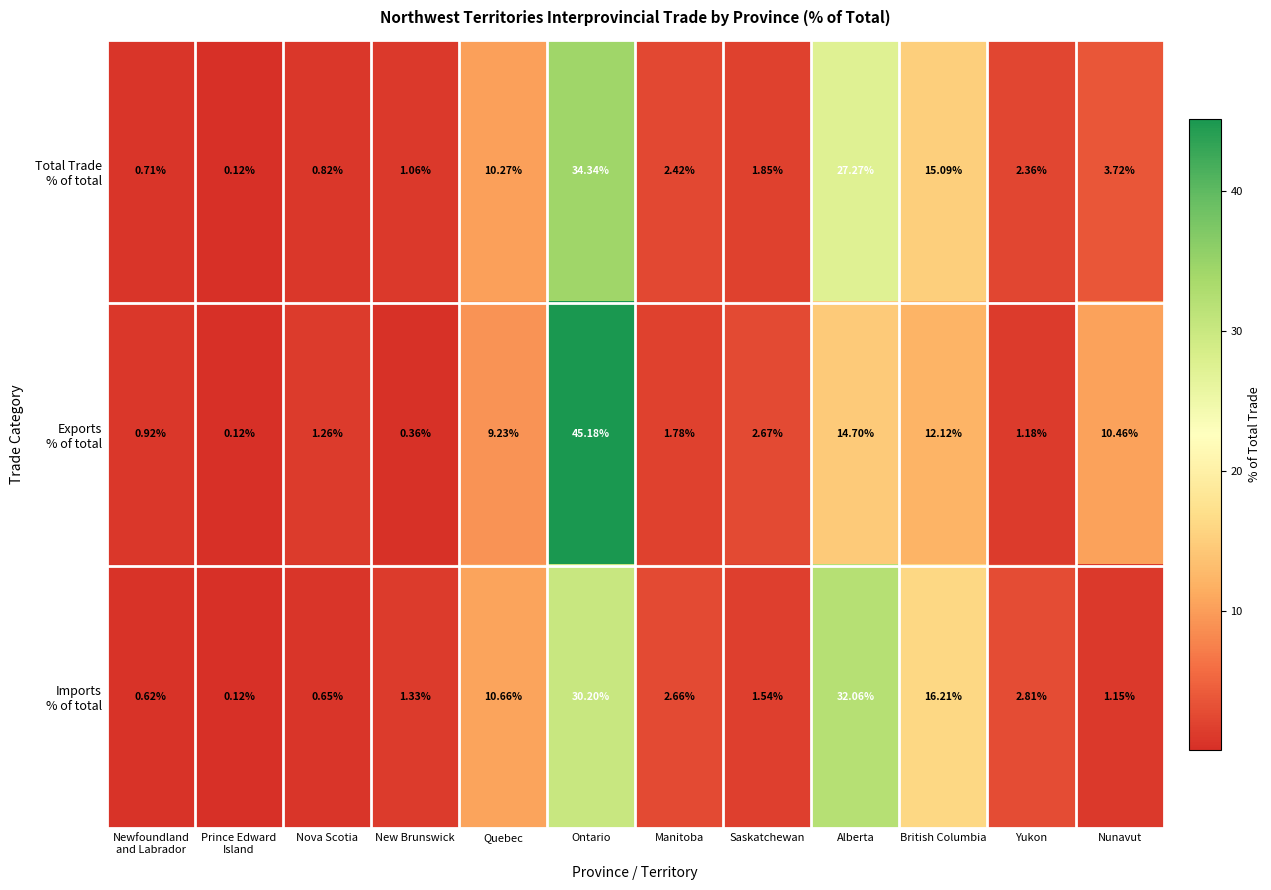

Which label corresponds to the smallest value in the chart?

Prince Edward
Island